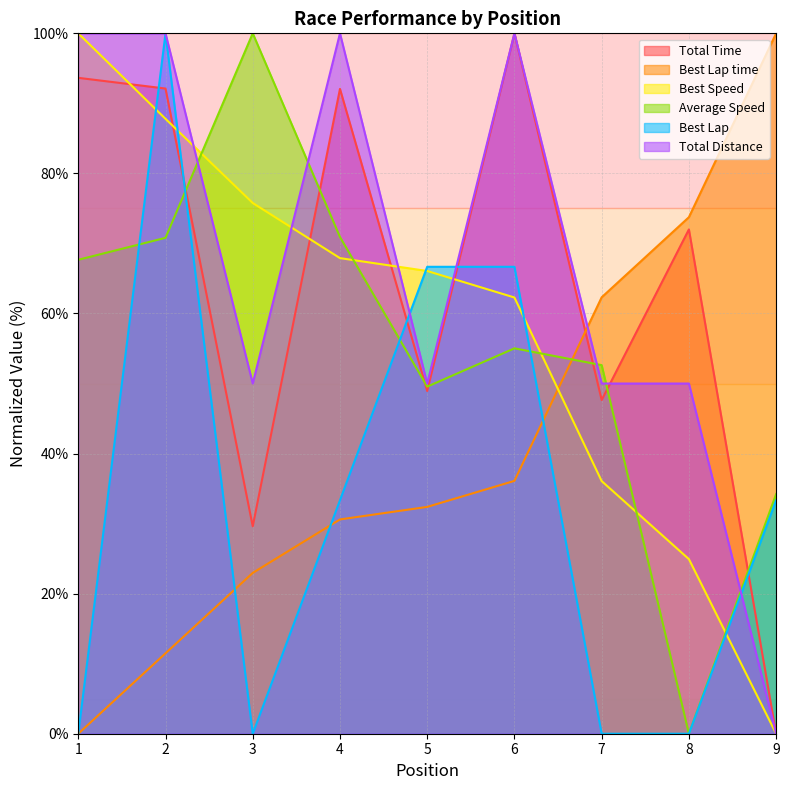

Rank the categories by Best Lap time value from highest to lowest.

9, 8, 7, 6, 5, 4, 3, 2, 1